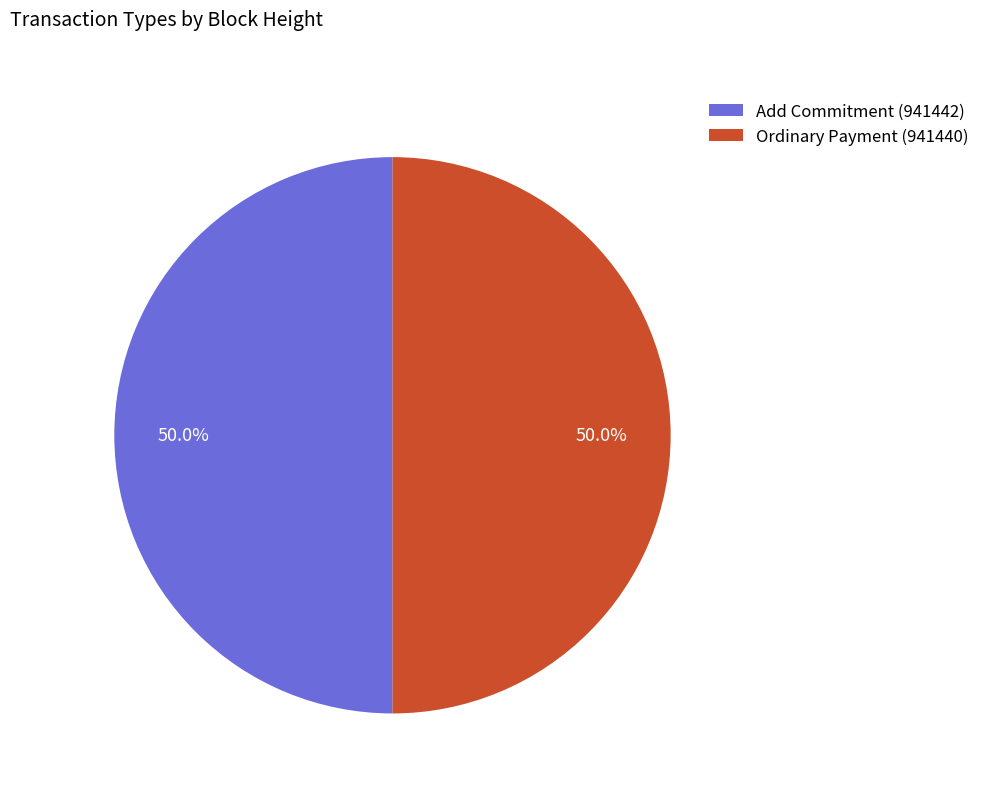

How many slices are in this pie chart?

2